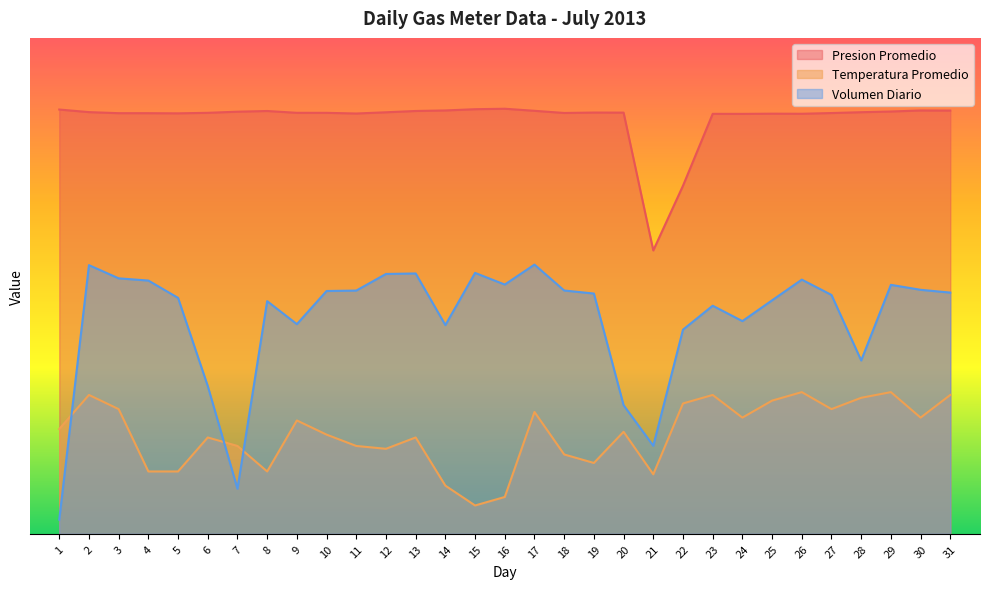

What is the average value of the Presion Promedio series?

292.8